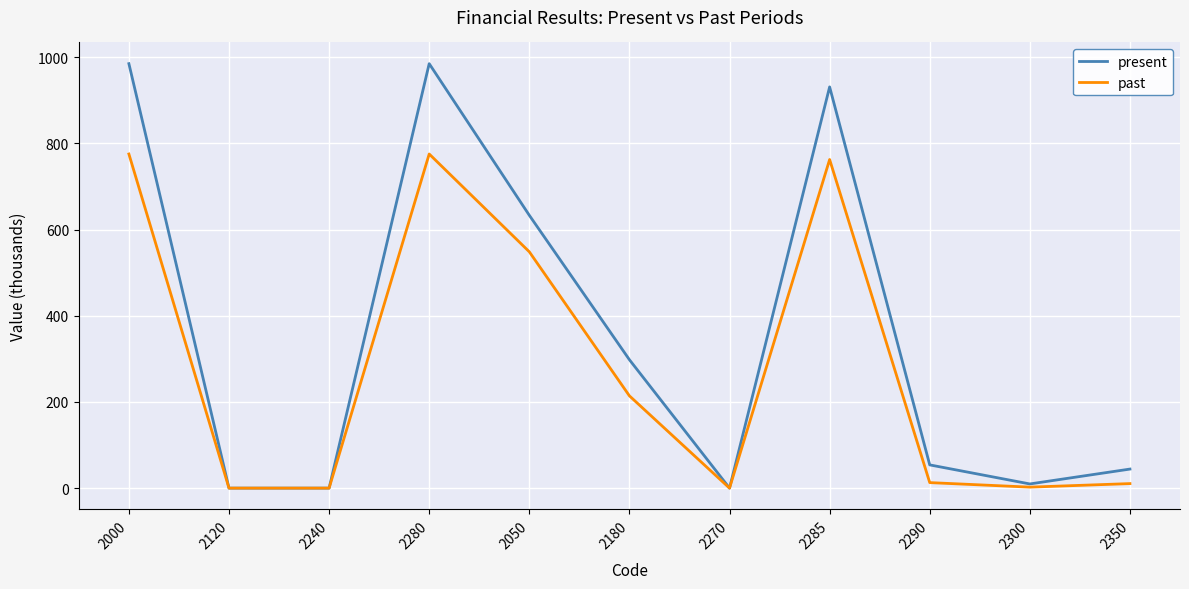

True or false: present has a value of 17.5 at 2290.

False